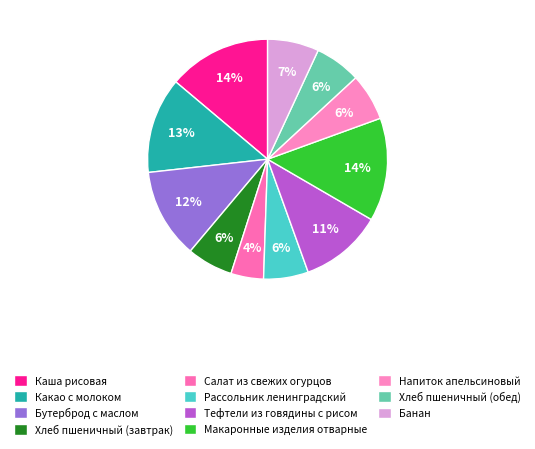

Does Хлеб пшеничный (завтрак) represent more than half of the total?

No